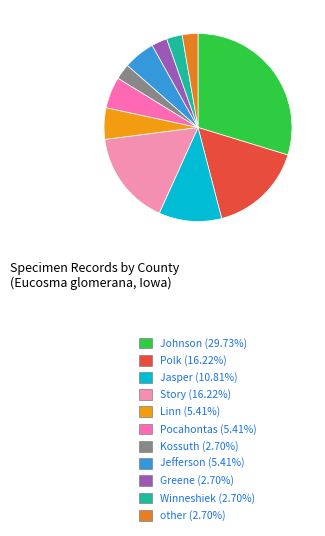

Combined, what portion of the pie is Kossuth and Winneshiek?

5.4%